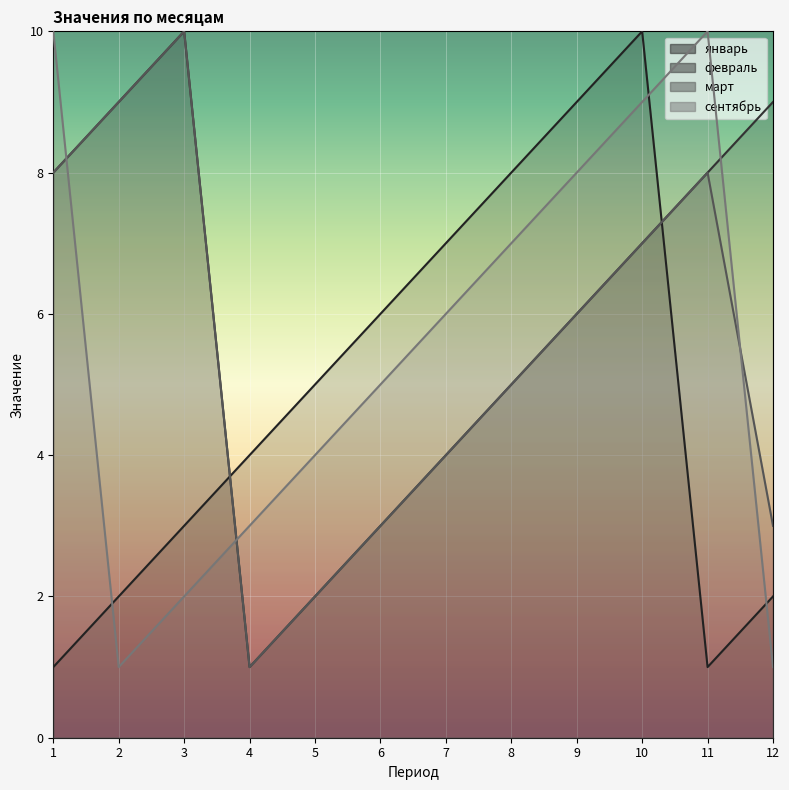

How many data points in февраль are less than 7?

6